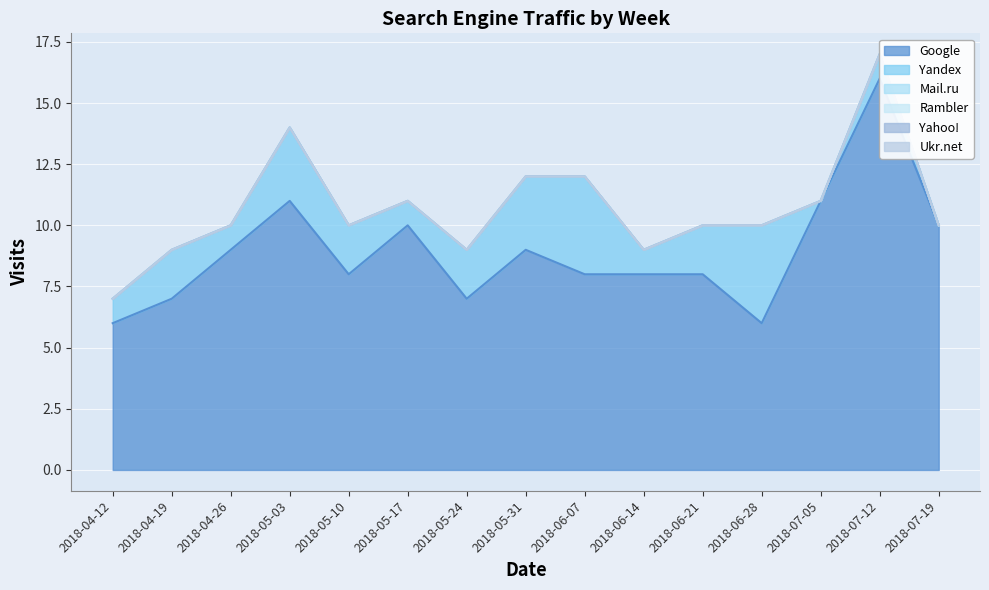

The Google series shows 6 at 2018-06-28. True or false?

True